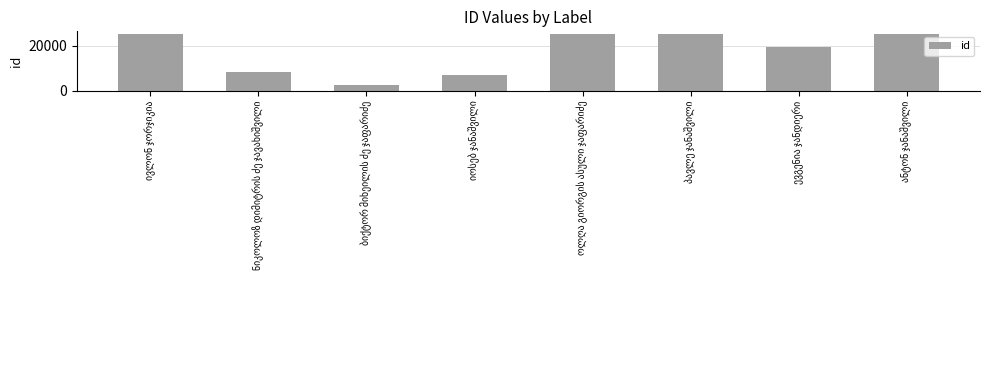

What is the maximum value shown in the chart?

25261